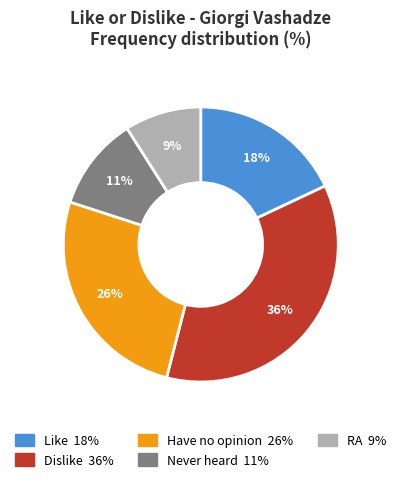

To the nearest percent, what is the difference between the largest and smallest slice percentages?

27%